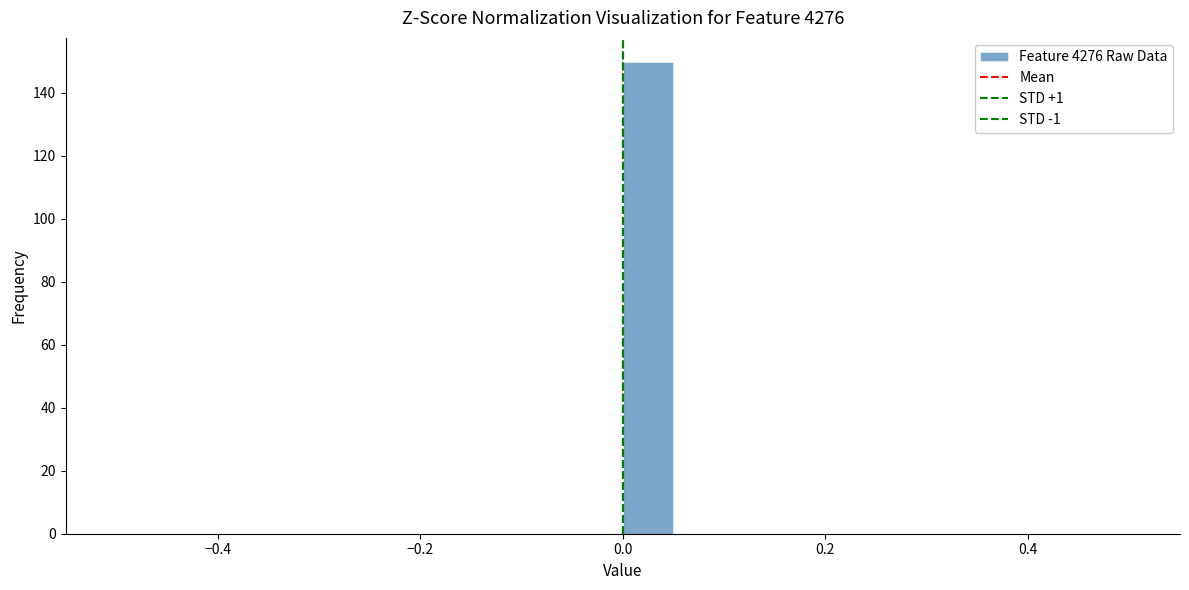

Around what value on the x-axis is the tallest bar? Give the approximate position of its centre, as read against the axis.

0.02